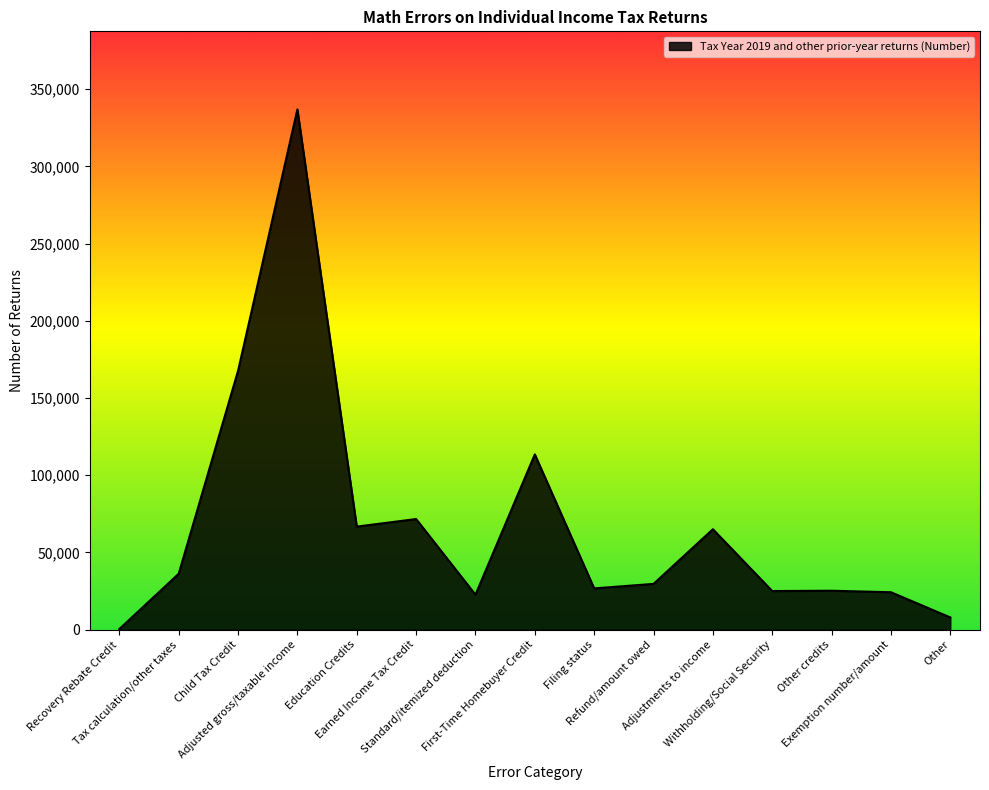

What is the difference between the maximum and minimum values?

336439